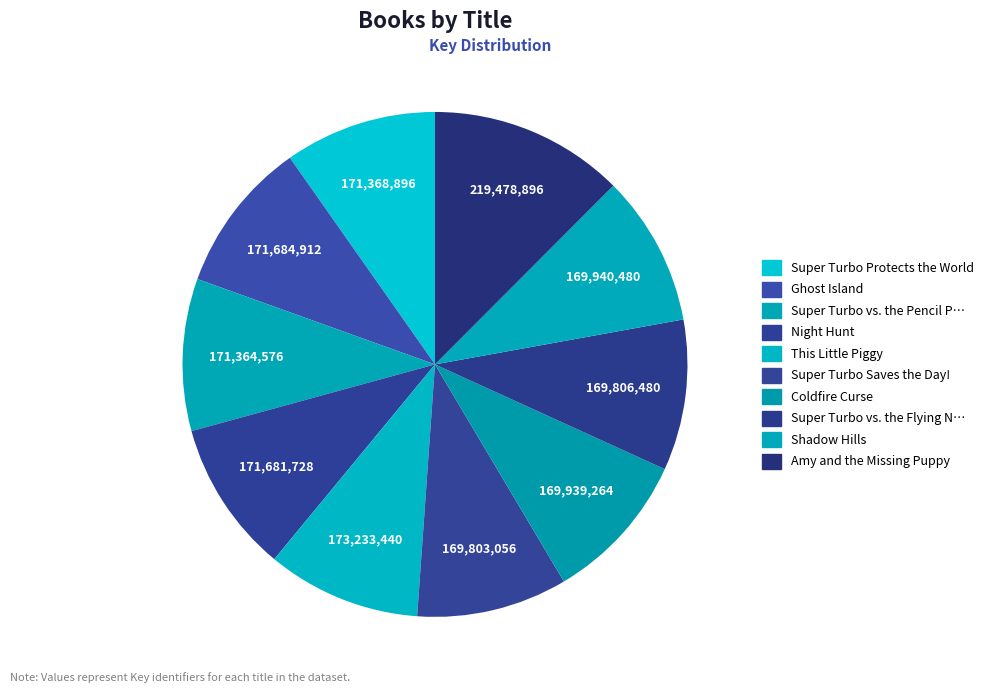

How many slices are in this pie chart?

10